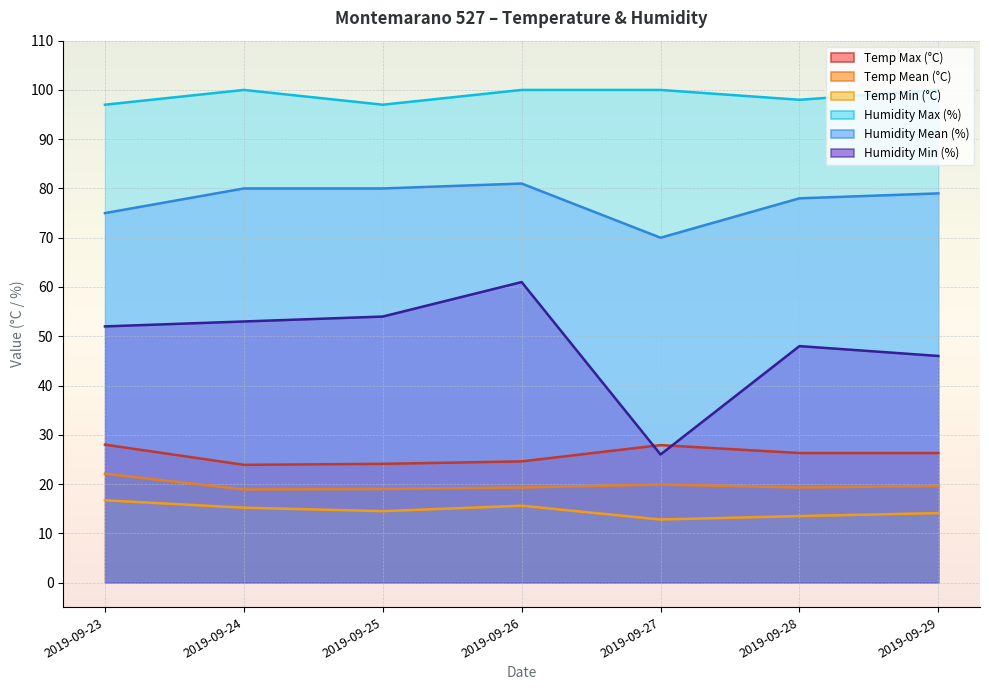

At how many categories does at least one series exceed 39?

7